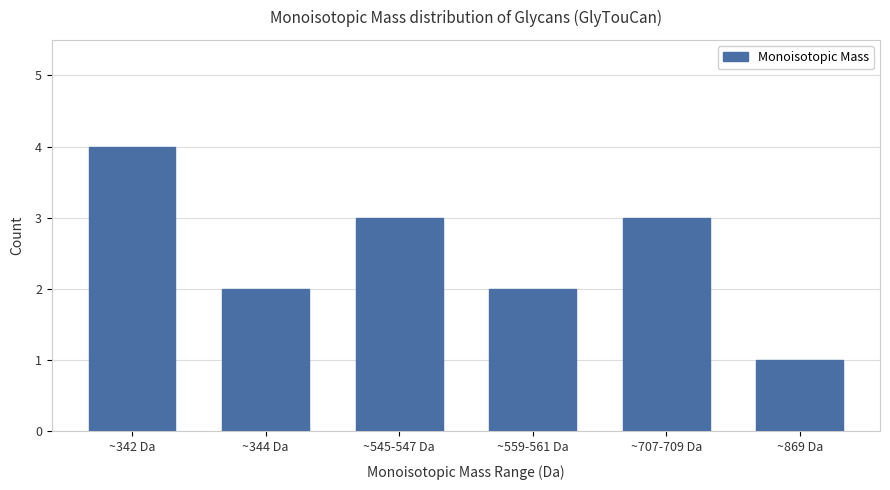

Reading left to right, list all the values displayed in this chart.

~342 Da=4	~344 Da=2	~545-547 Da=3	~559-561 Da=2	~707-709 Da=3	~869 Da=1